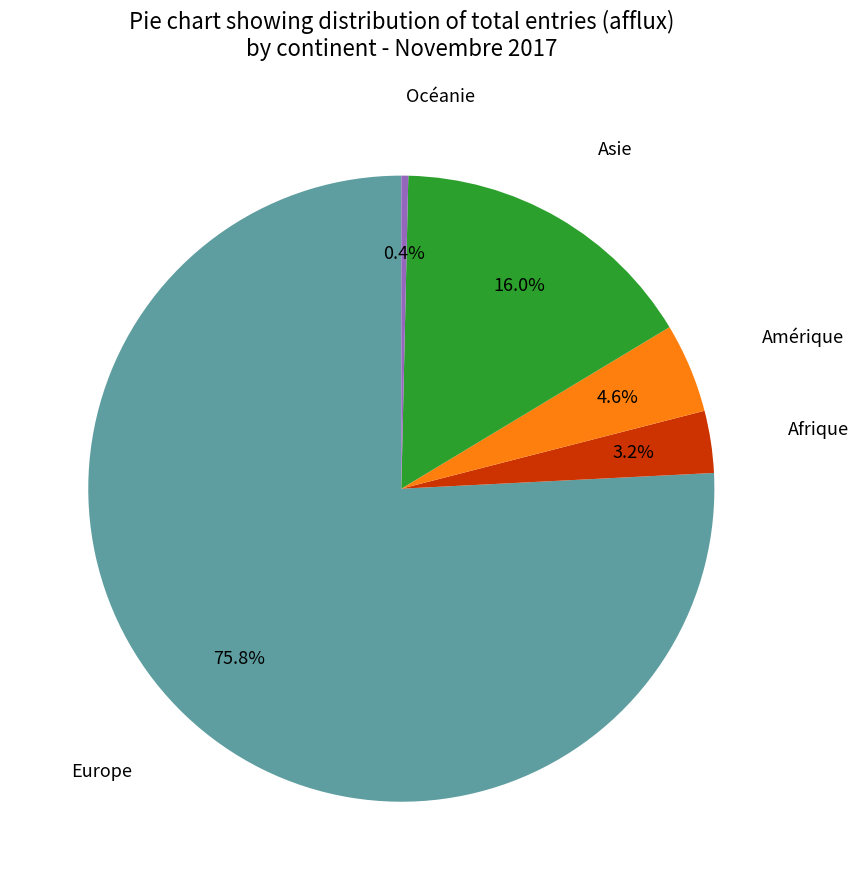

Rank the categories by value from lowest to highest.

Océanie, Afrique, Amérique, Asie, Europe